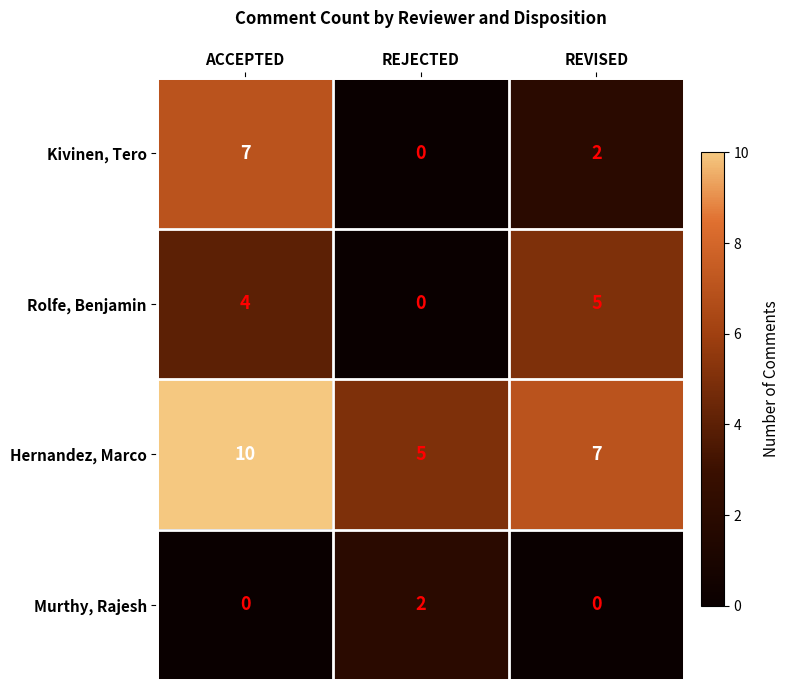

Reading left to right, what are all the values shown in this chart?

Kivinen, Tero: ACCEPTED=7	REJECTED=0	REVISED=2
Rolfe, Benjamin: ACCEPTED=4	REJECTED=0	REVISED=5
Hernandez, Marco: ACCEPTED=10	REJECTED=5	REVISED=7
Murthy, Rajesh: ACCEPTED=0	REJECTED=2	REVISED=0